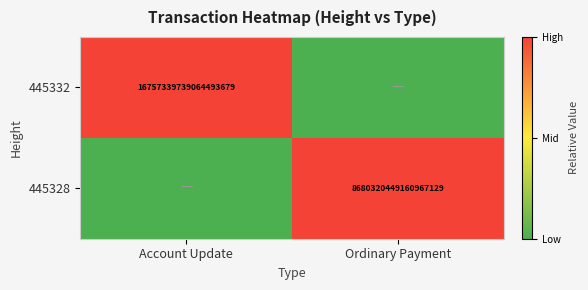

Is it true that 445328 equals 8680320449160967168 at Ordinary Payment?

True